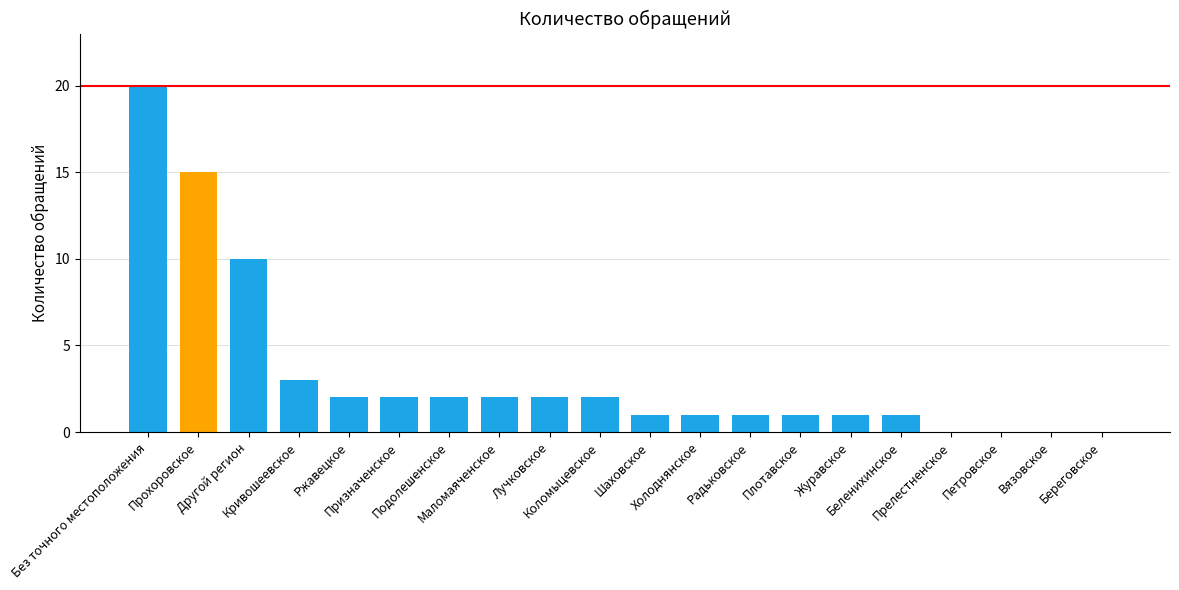

Is it true that the value at Подолешенское is 2?

True